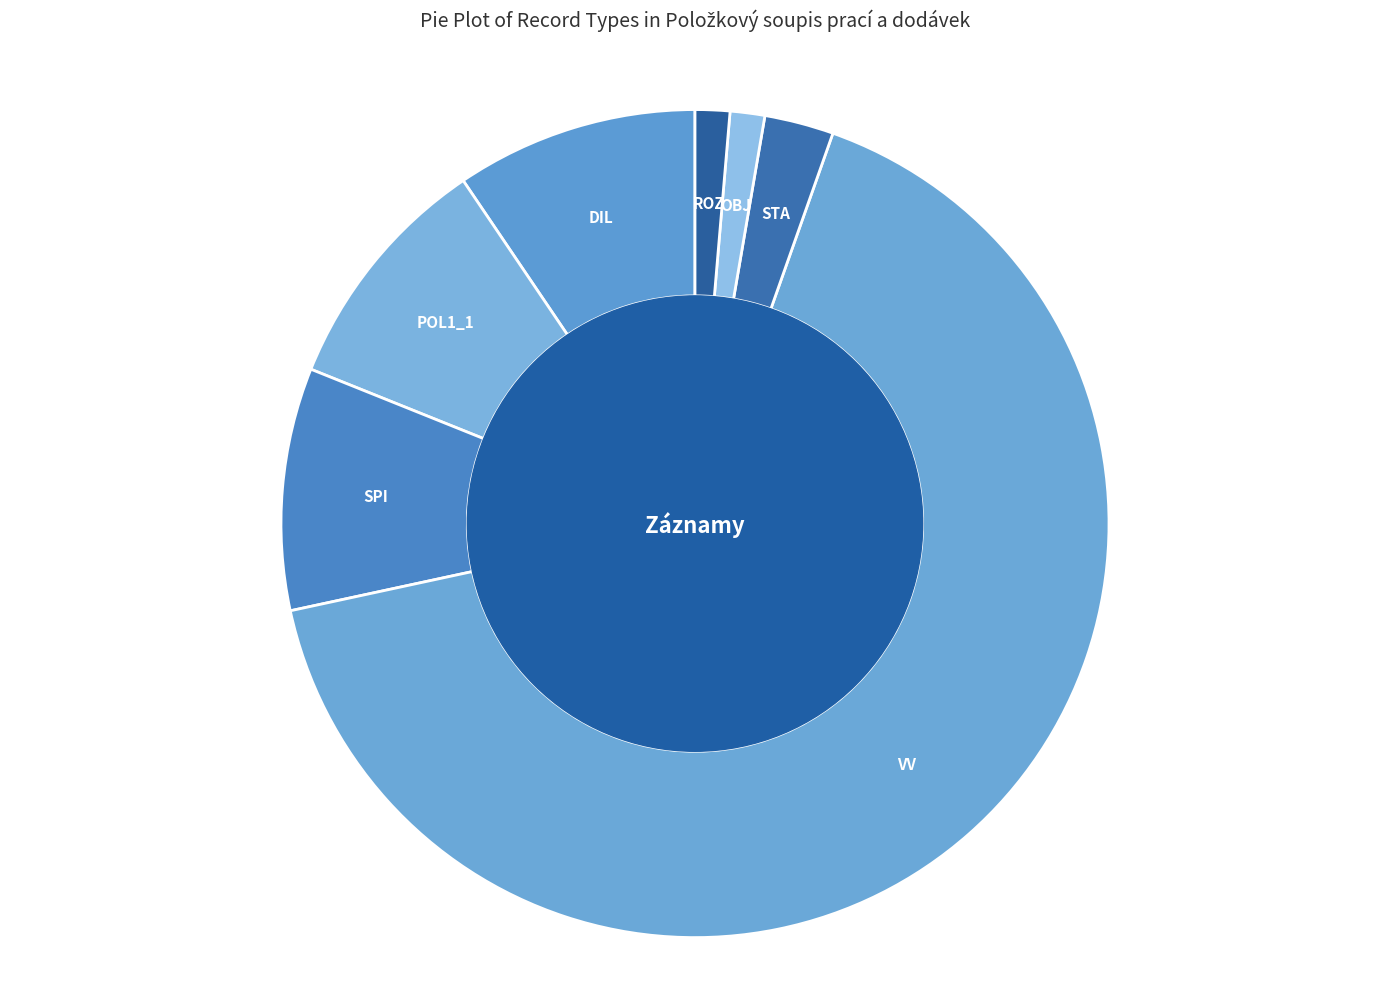

How many segments does this pie chart have?

7